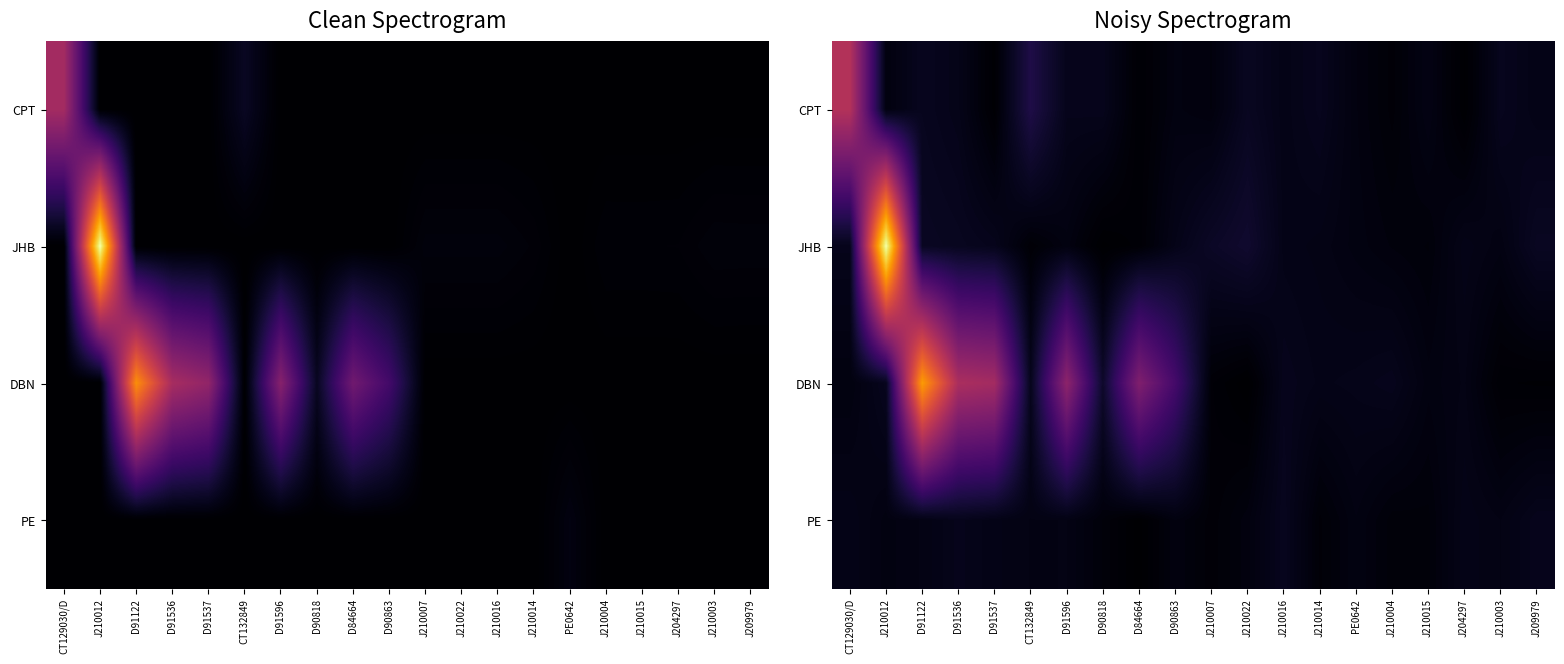

How many data points in PE are above 1883?

10